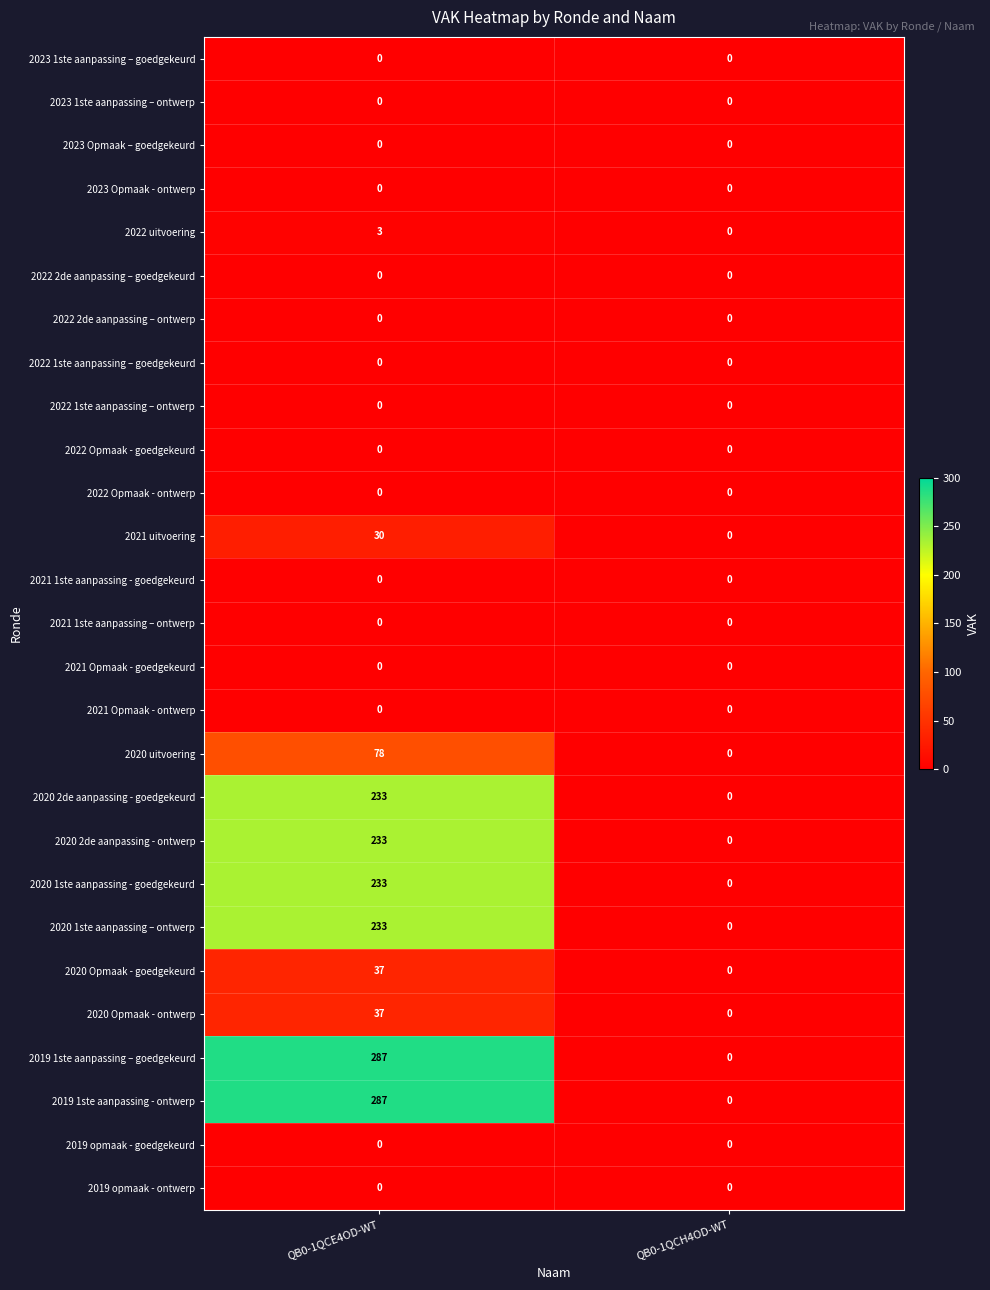

What is the difference between the 2020 2de aanpassing - goedgekeurd values at QB0-1QCE4OD-WT and QB0-1QCH4OD-WT?

233